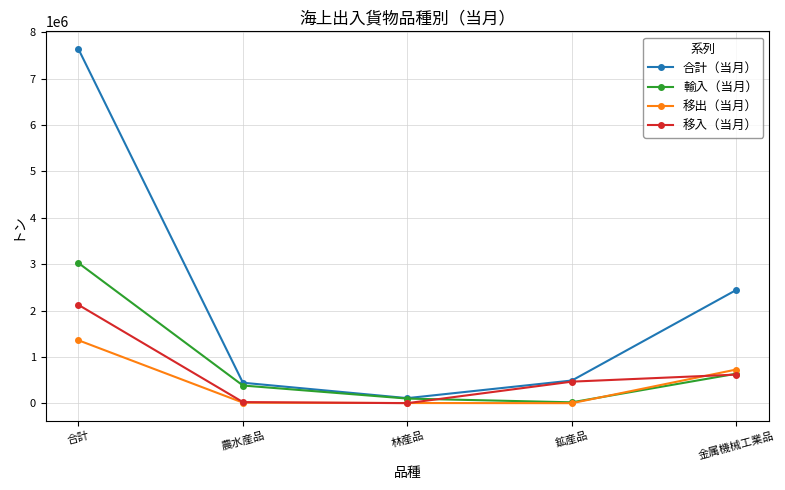

Which label corresponds to the largest value in the chart?

合計